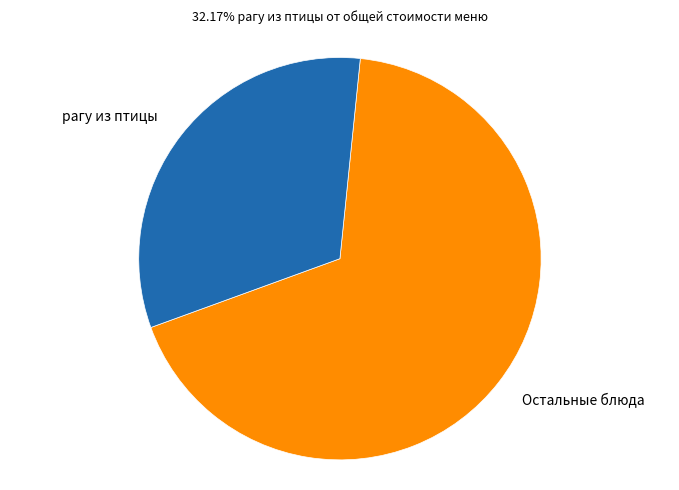

Which has a higher value, рагу из птицы or Остальные блюда?

Остальные блюда